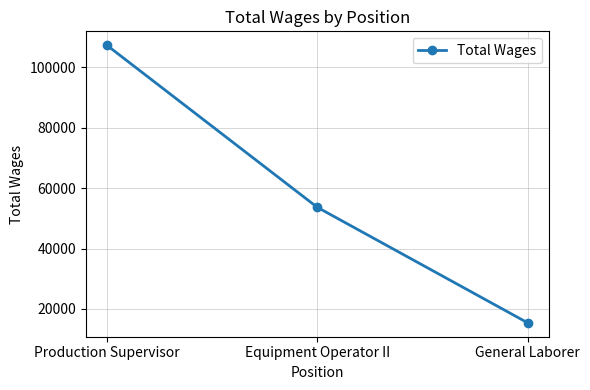

List the labels in order of value, largest first.

Production Supervisor, Equipment Operator II, General Laborer